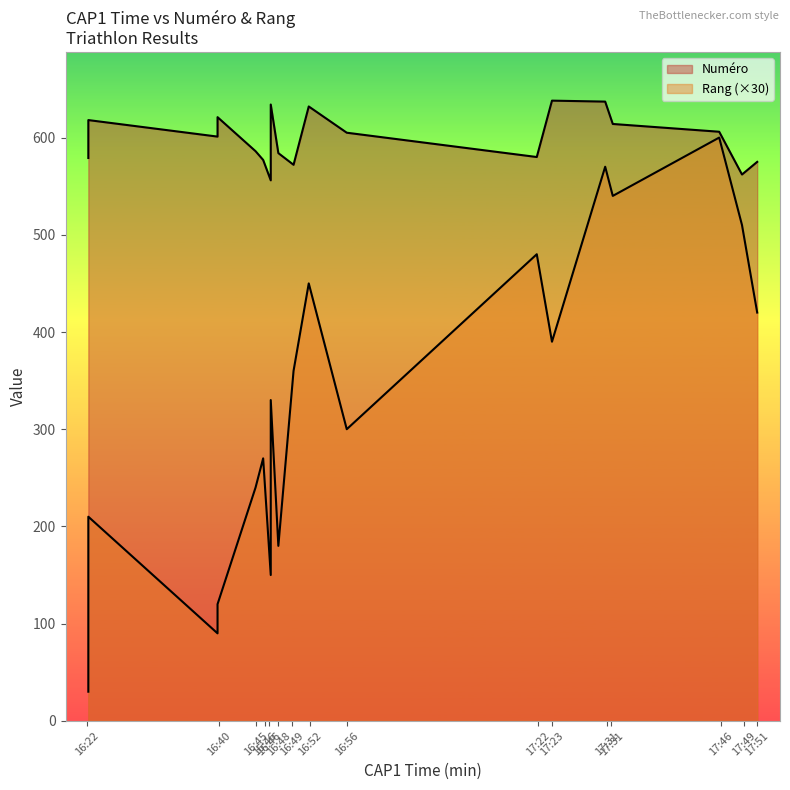

How many distinct data groups are displayed?

2